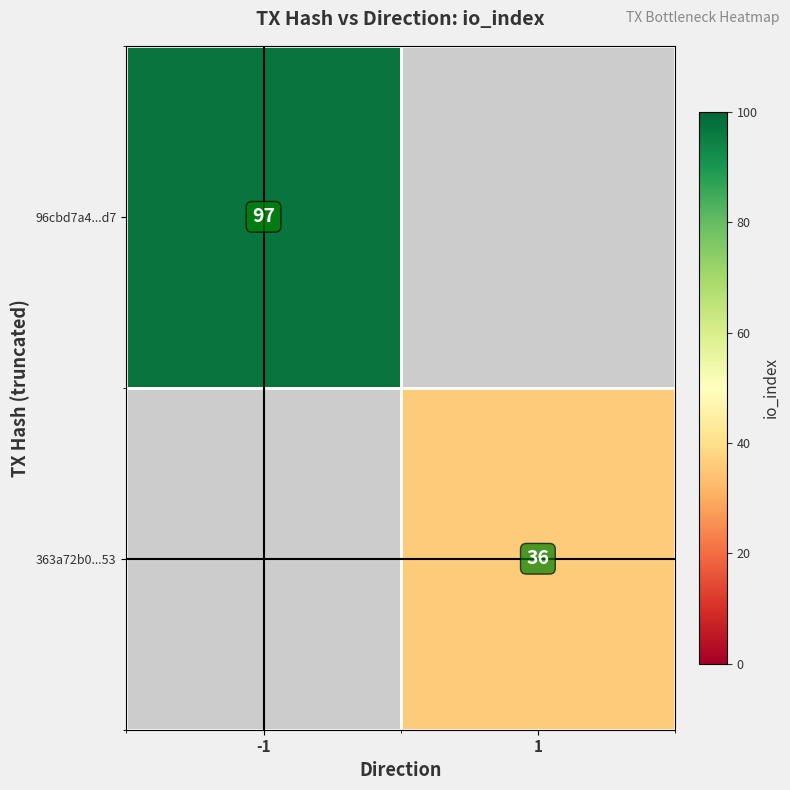

What is the smallest value displayed?

36.0